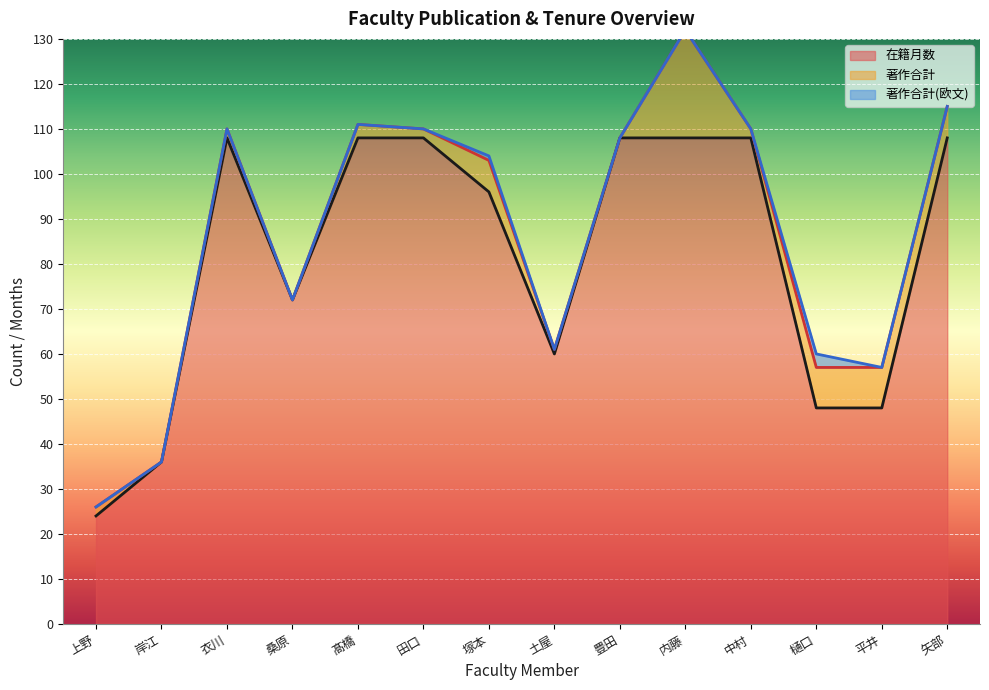

The 著作合計(欧文) series shows 2 at 樋口. True or false?

False